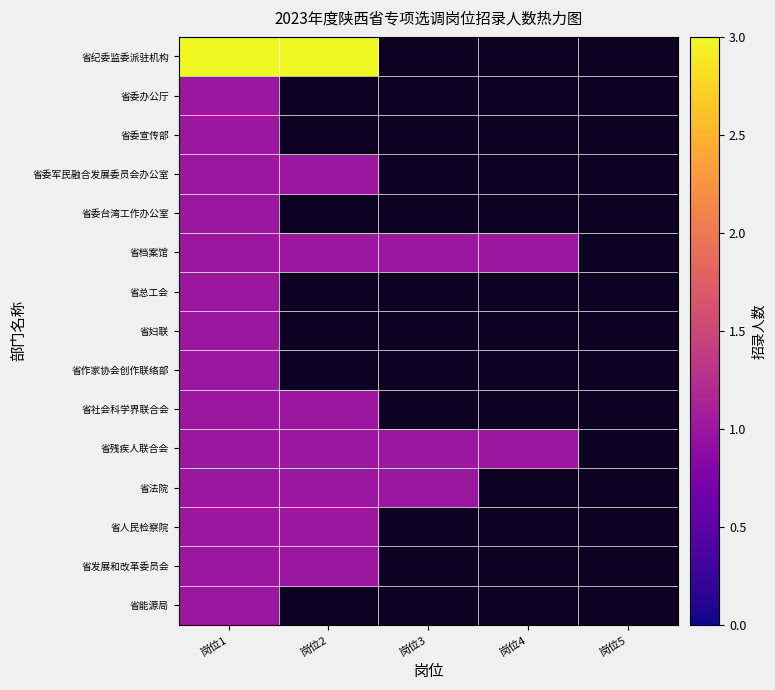

Rank the series at 岗位1 from lowest to highest value.

省委办公厅, 省委宣传部, 省委军民融合发展委员会办公室, 省委台湾工作办公室, 省档案馆, 省总工会, 省妇联, 省作家协会创作联络部, 省社会科学界联合会, 省残疾人联合会, 省法院, 省人民检察院, 省发展和改革委员会, 省能源局, 省纪委监委派驻机构